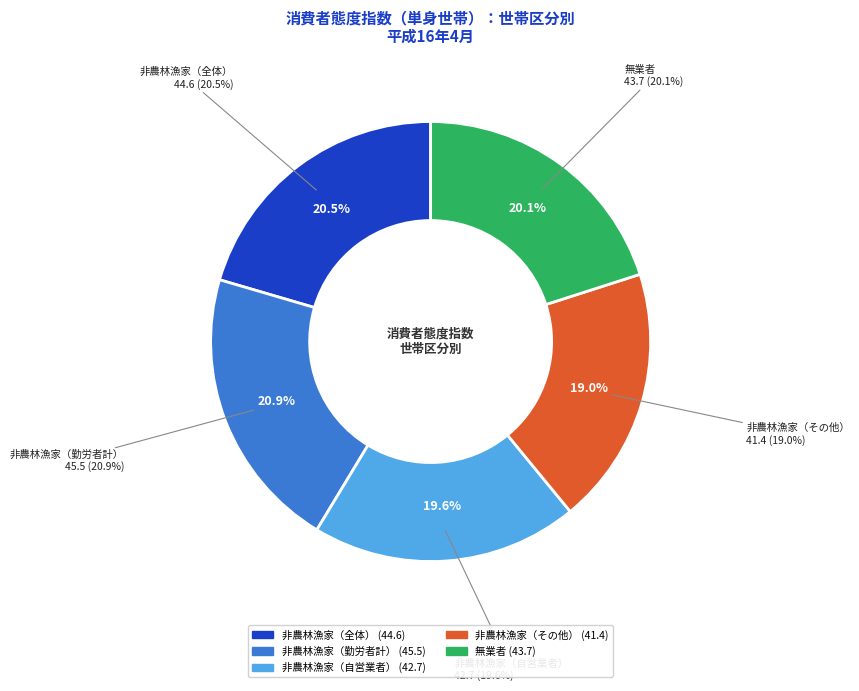

Does any single category account for the majority?

No